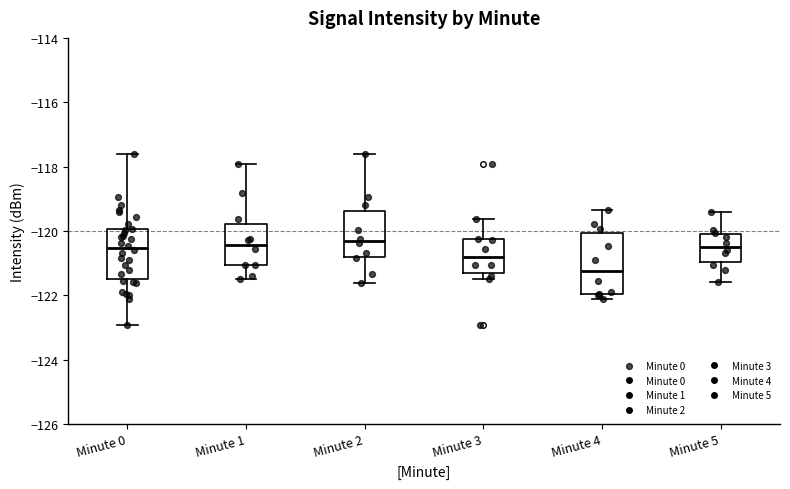

Reading left to right, transcribe this box plot: for each box, give where its median line is, the range the box spans, and where its two whiskers end, as read against the y-axis. The values are not printed on the chart, so give them approximately, as read against the axis.

Minute 0: median -120.6, box -121.4 to -120.0, whiskers -123.0 to -117.6
Minute 1: median -120.4, box -121.0 to -119.8, whiskers -121.6 to -118.0
Minute 2: median -120.4, box -120.8 to -119.4, whiskers -121.6 to -117.6
Minute 3: median -120.8, box -121.4 to -120.2, whiskers -121.6 to -119.6
Minute 4: median -121.2, box -122.0 to -120.0, whiskers -122.2 to -119.4
Minute 5: median -120.4, box -121.0 to -120.0, whiskers -121.6 to -119.4